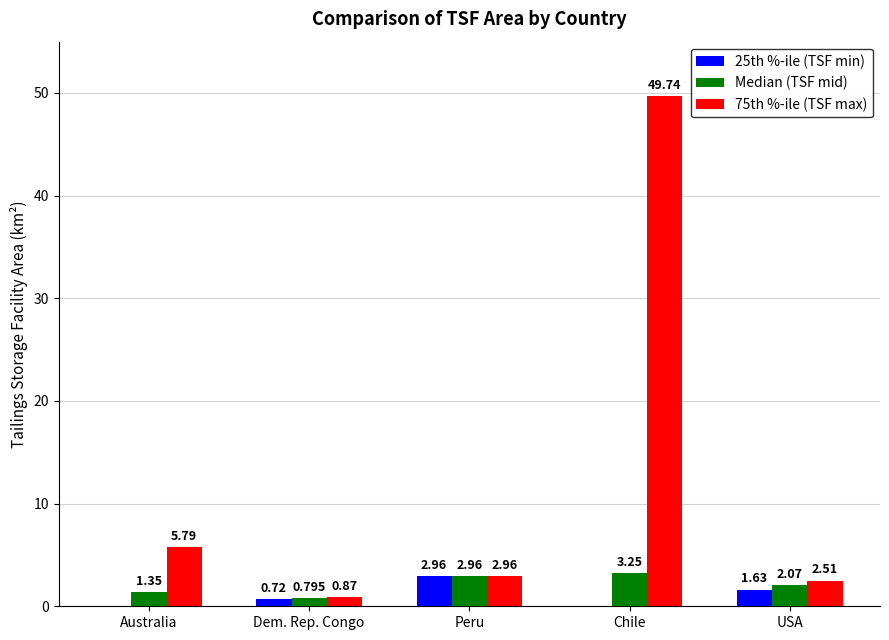

Which series has the widest spread of values?

75th %-ile (TSF max)